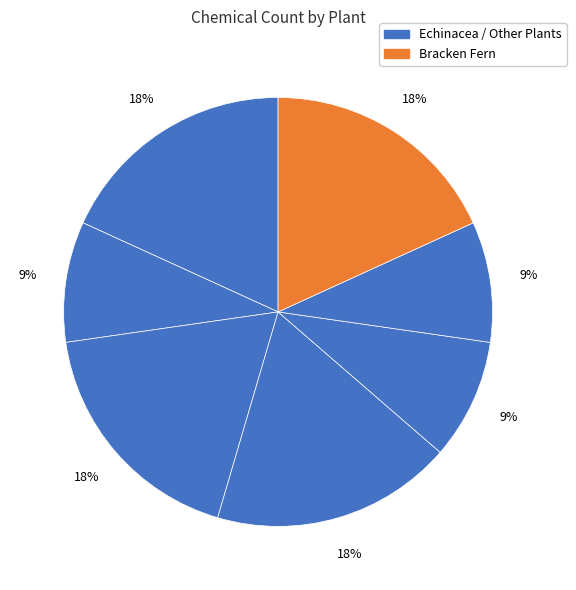

Is there a majority slice in this chart?

No